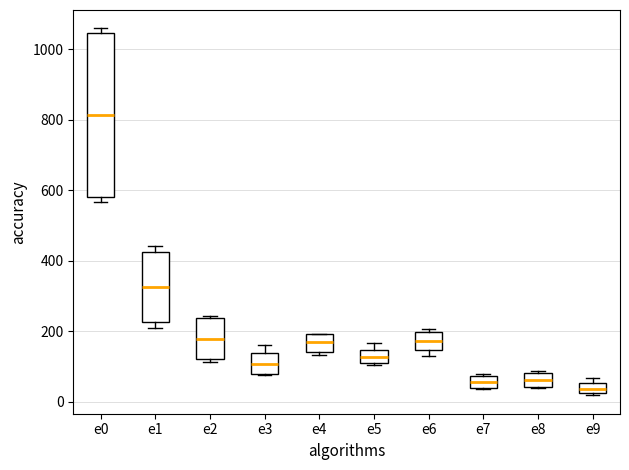

Which box is the tallest, from its lower edge to its upper edge?

e0